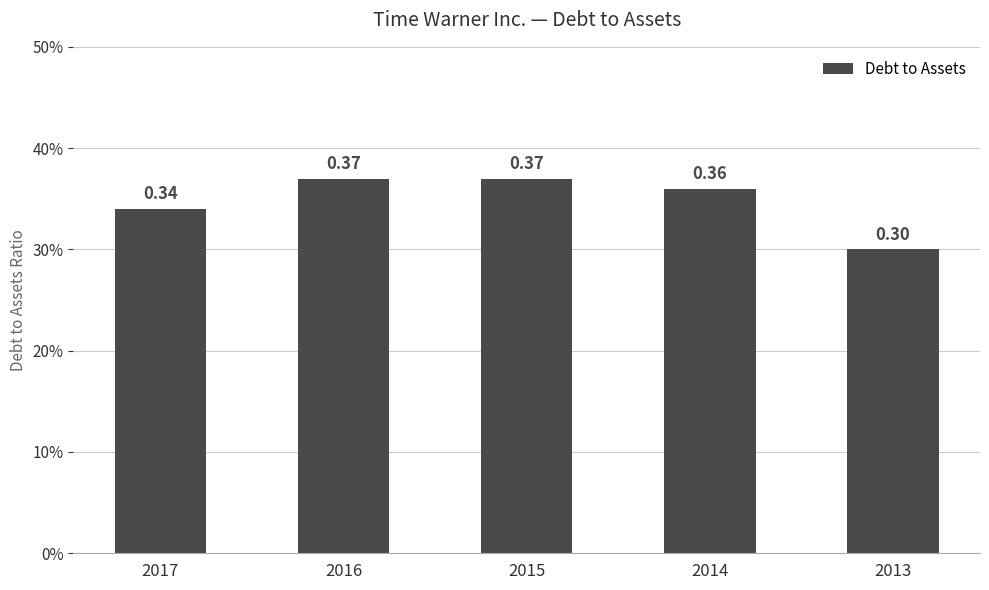

True or false: the data shows 0.3 at 2017.

True